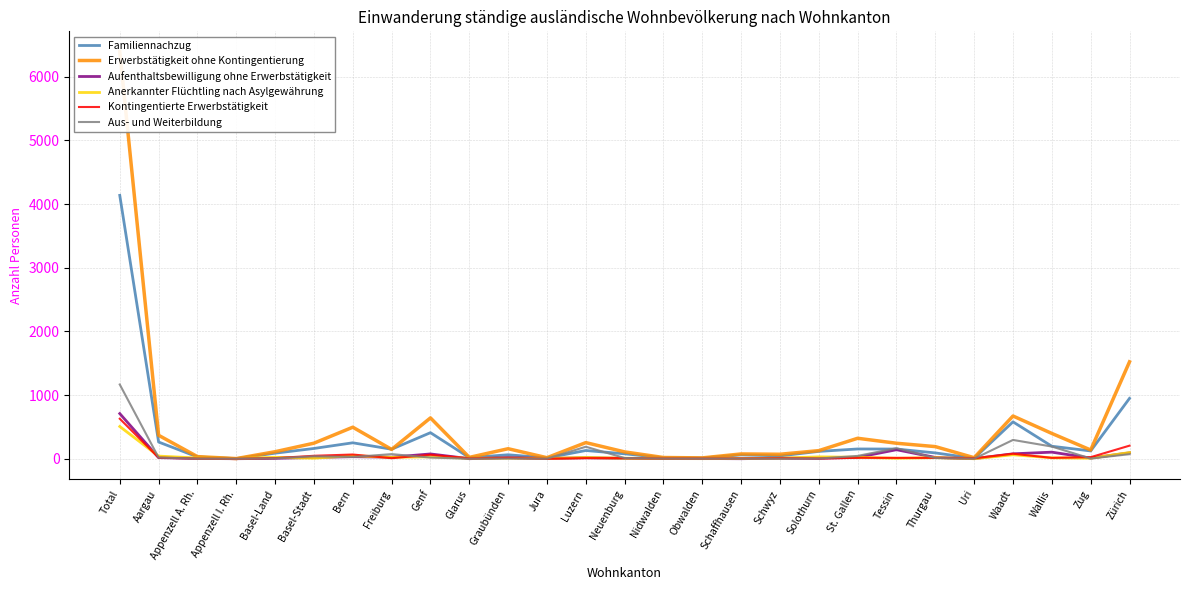

Between Genf and Glarus, which series saw the biggest shift?

Erwerbstätigkeit ohne Kontingentierung